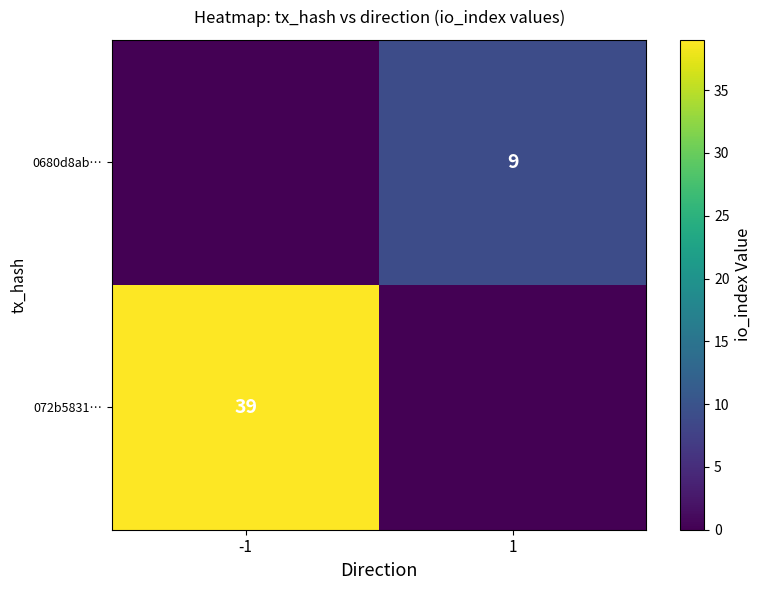

True or false: 072b5831… has a value of 39 at -1.

True